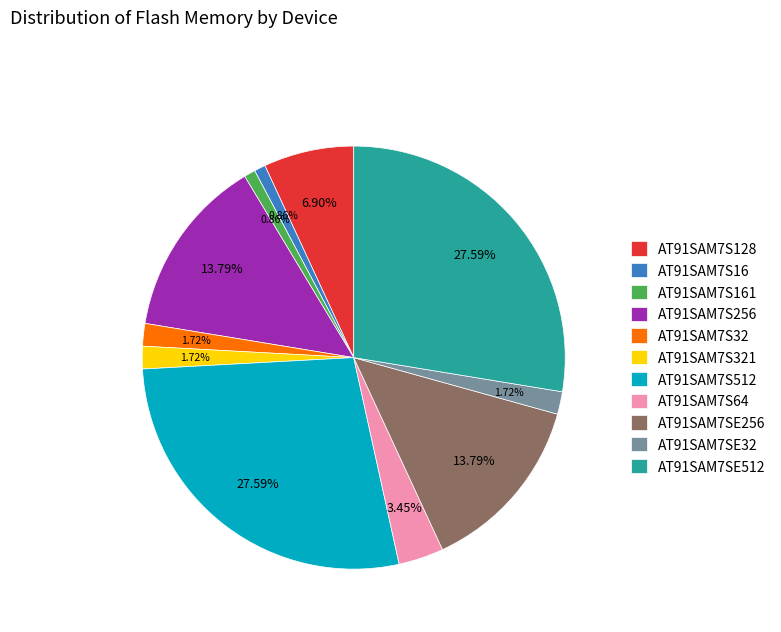

What is the ratio of the value at AT91SAM7S128 to the value at AT91SAM7SE256?

0.5